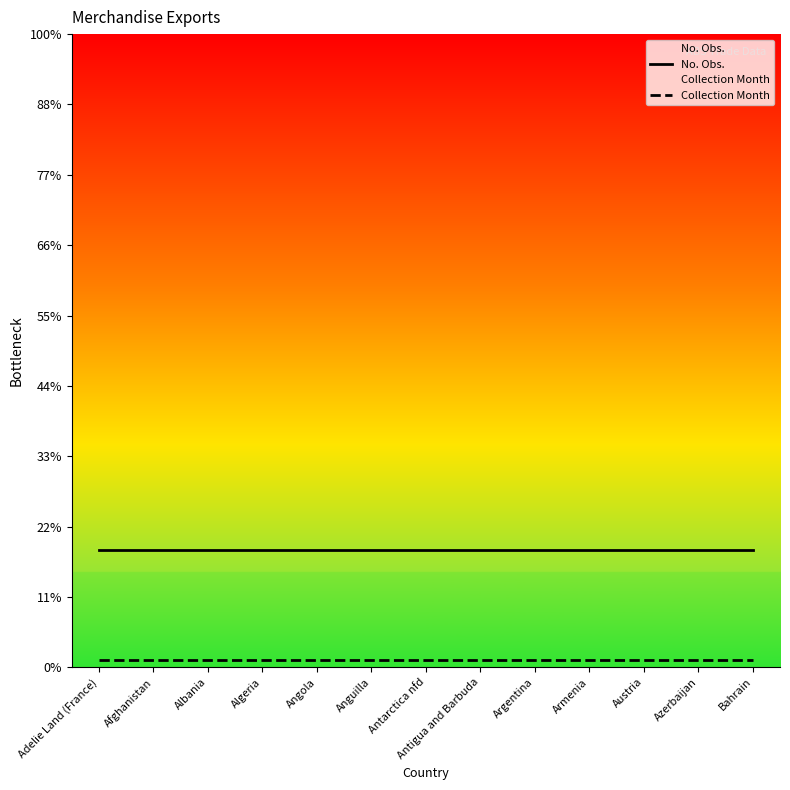

Between Argentina and Armenia, which series saw the biggest shift?

No. Obs.